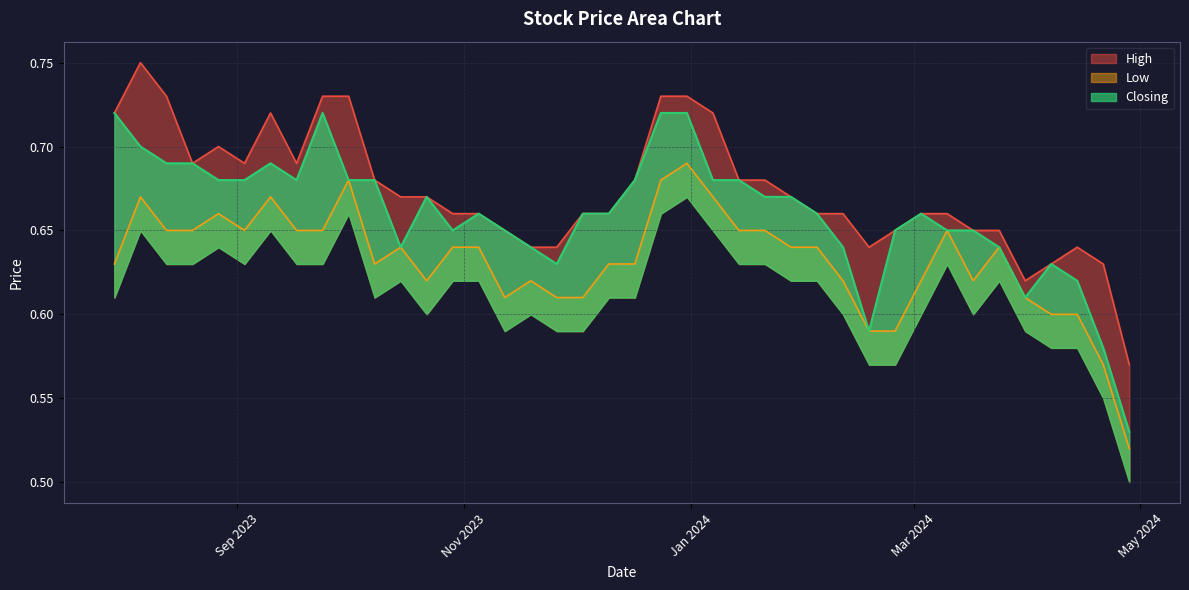

Does the chart display data point markers on the line(s)?

No